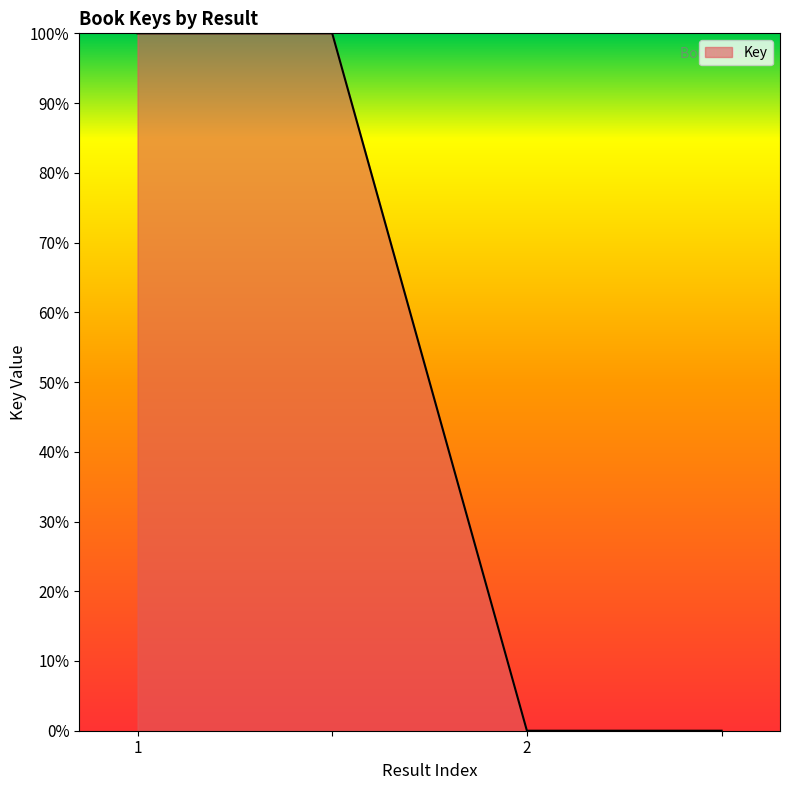

Does the chart display data point markers on the line(s)?

No